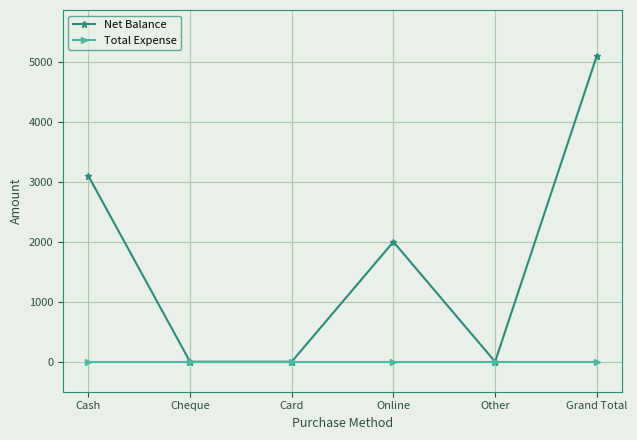

What is the total value across all series at Grand Total?

5100